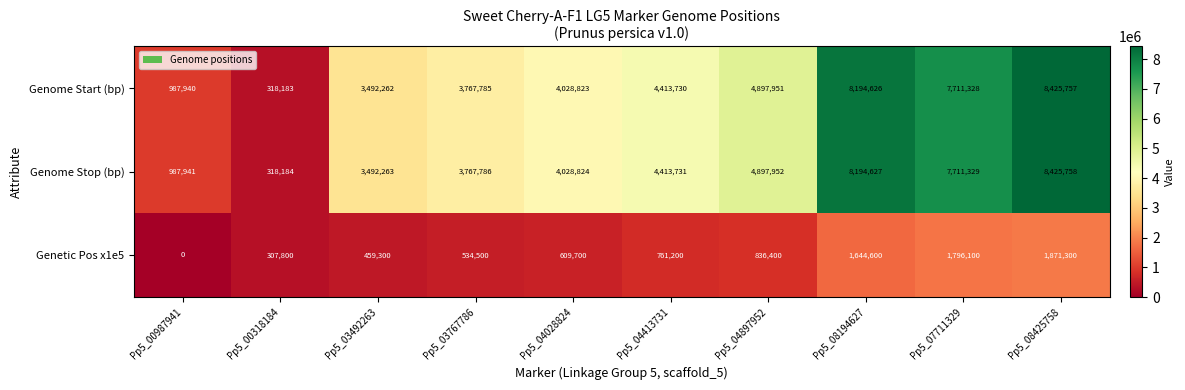

How many distinct data groups are displayed?

3